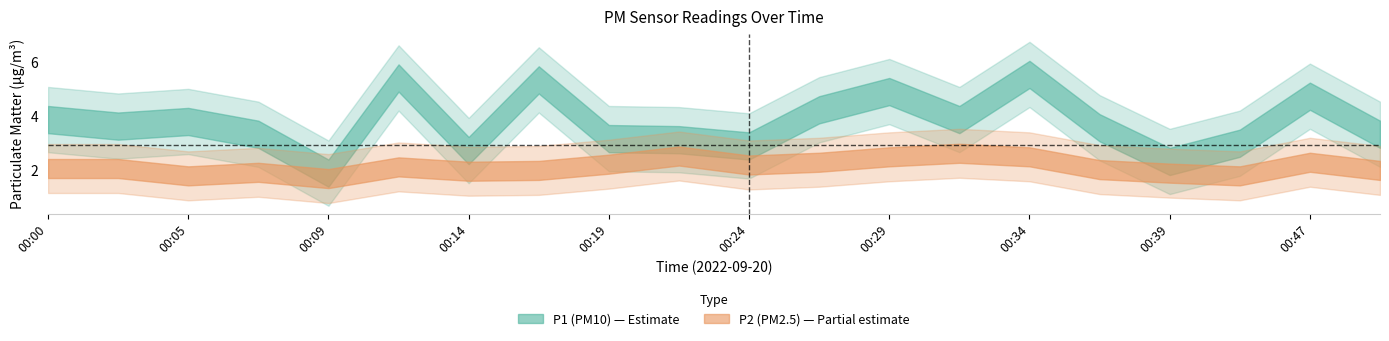

Which series has the largest total across all categories?

P1